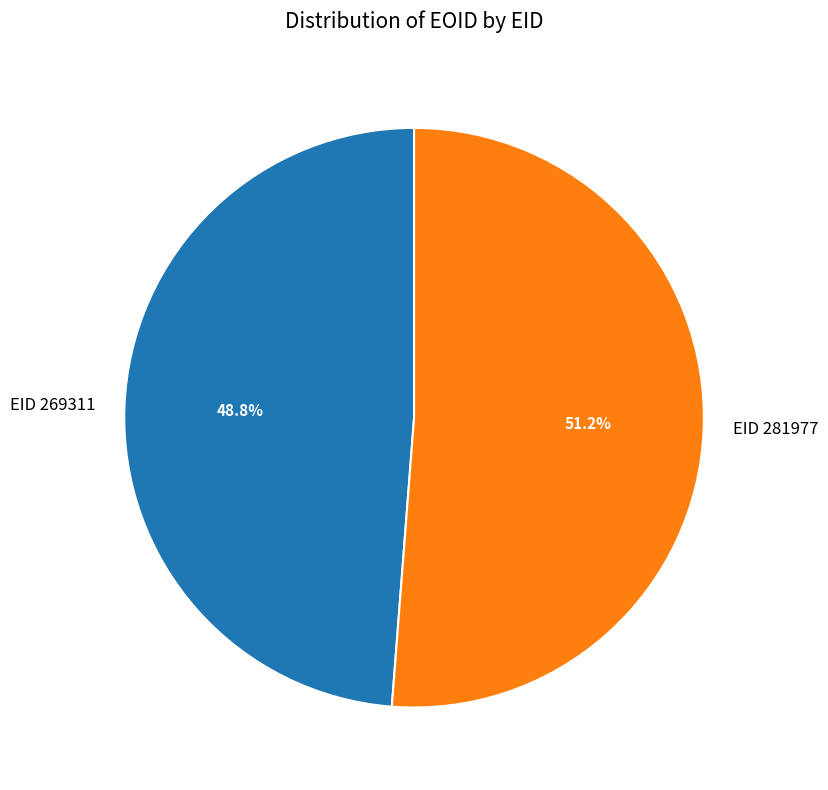

Which has a higher value, EID 269311 or EID 281977?

EID 281977